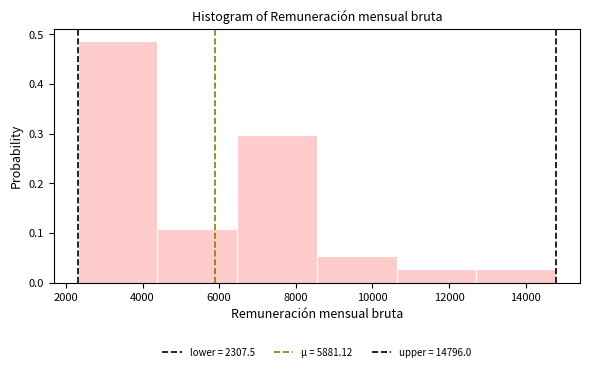

Reading left to right, transcribe this chart: for each bar, give the range it covers on the x-axis and its height. Neither the bar edges nor the heights are printed on the chart, so give them approximately, as read against the axes.

2400 to 4400: 0.49
4400 to 6400: 0.11
6400 to 8600: 0.30
8600 to 10600: 0.05
10600 to 12800: 0.03
12800 to 14800: 0.03